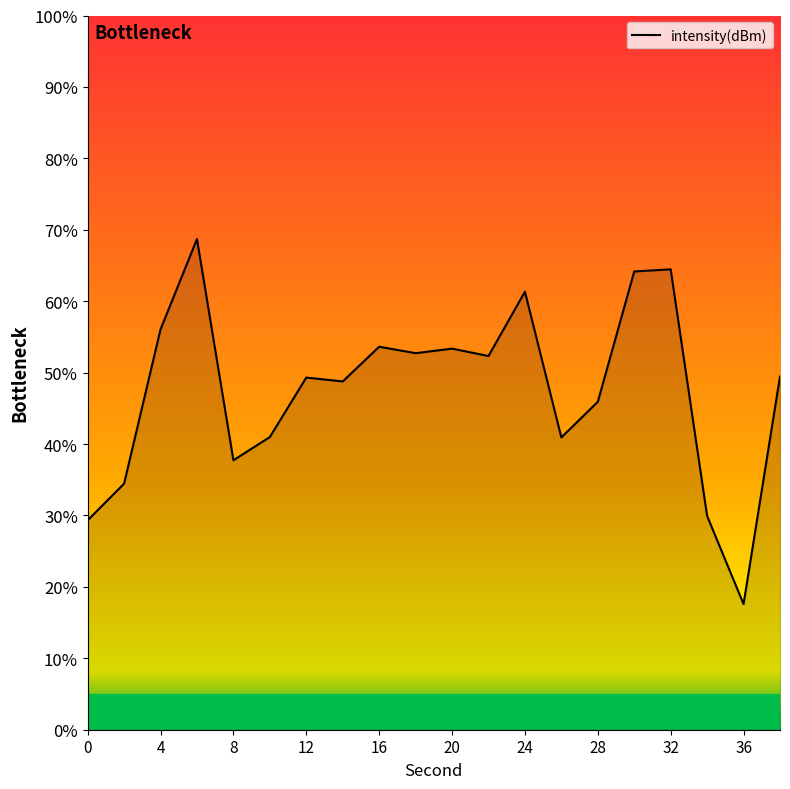

Reading left to right, transcribe all the data shown in this chart.

-138.3	-136.2	-127.6	-122.5	-134.9	-133.6	-130.3	-130.5	-128.6	-128.9	-128.7	-129.1	-125.5	-133.6	-131.6	-124.3	-124.2	-138.0	-143.0	-130.2